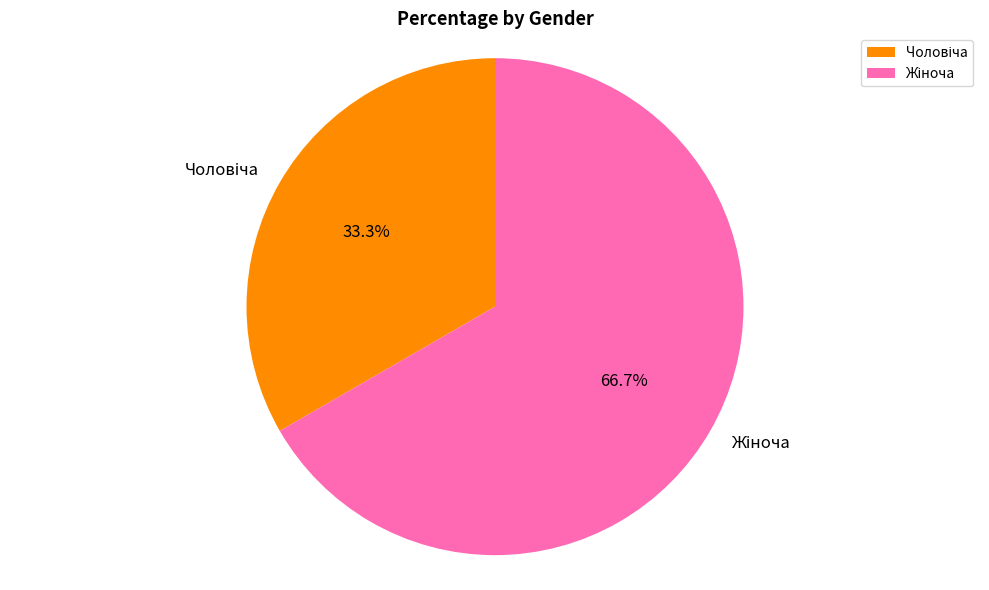

Is there a majority slice in this chart?

Yes